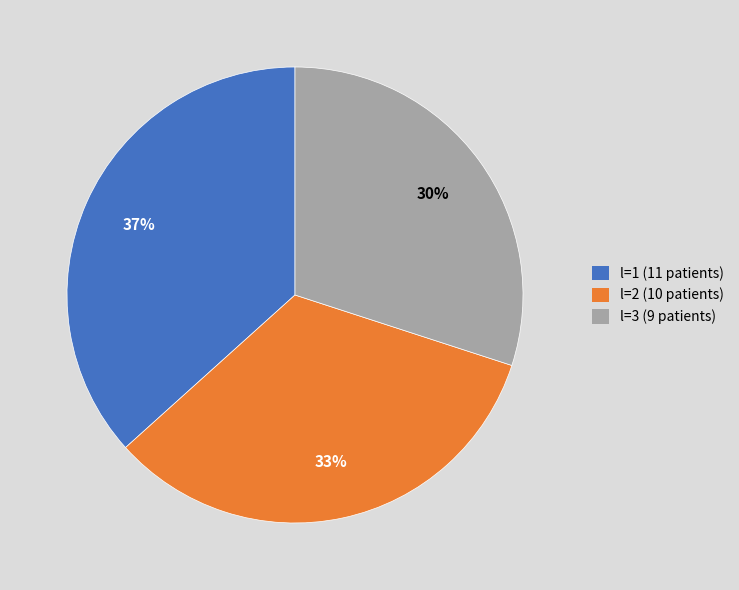

Is there a majority slice in this chart?

No